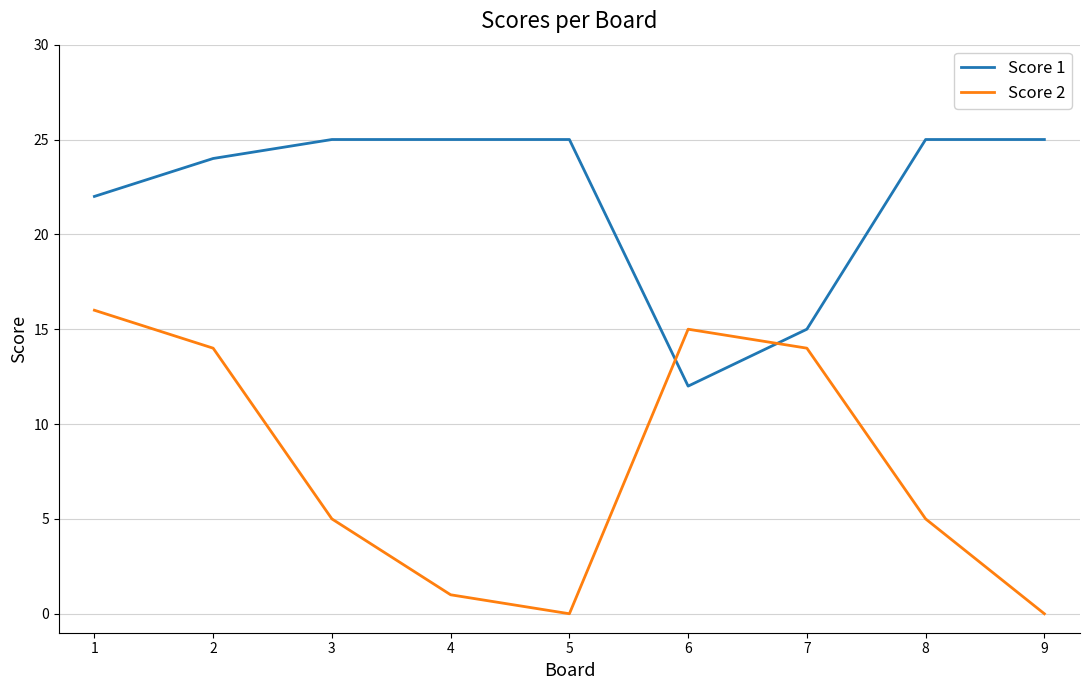

What is the approximate value of Score 1 at 1?

22